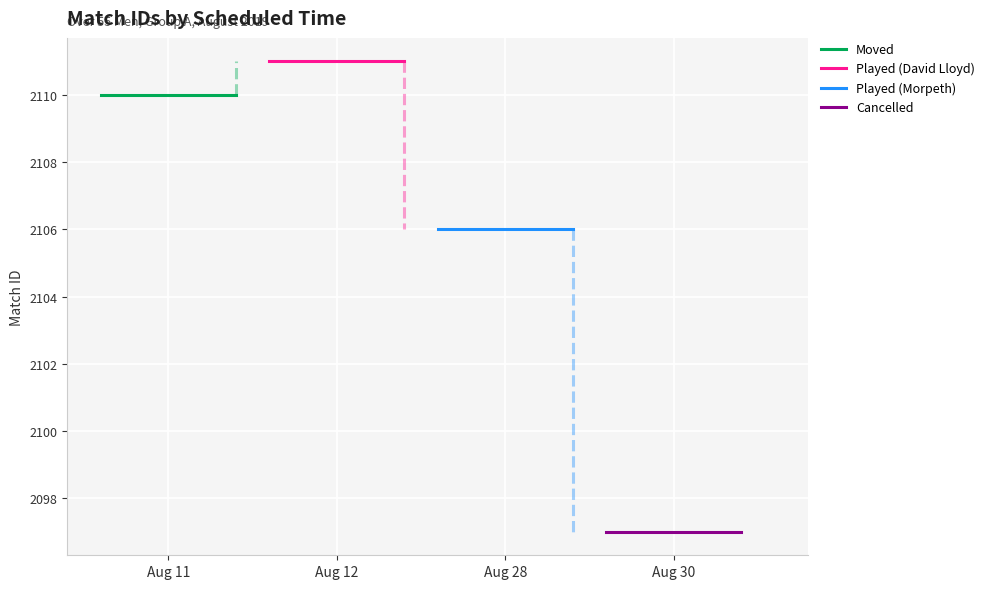

Count the number of data series in this chart.

4